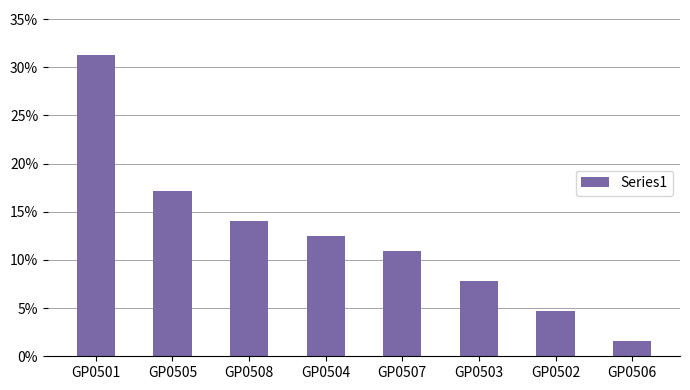

List the labels in order of value, smallest first.

GP0506, GP0502, GP0503, GP0507, GP0504, GP0508, GP0505, GP0501